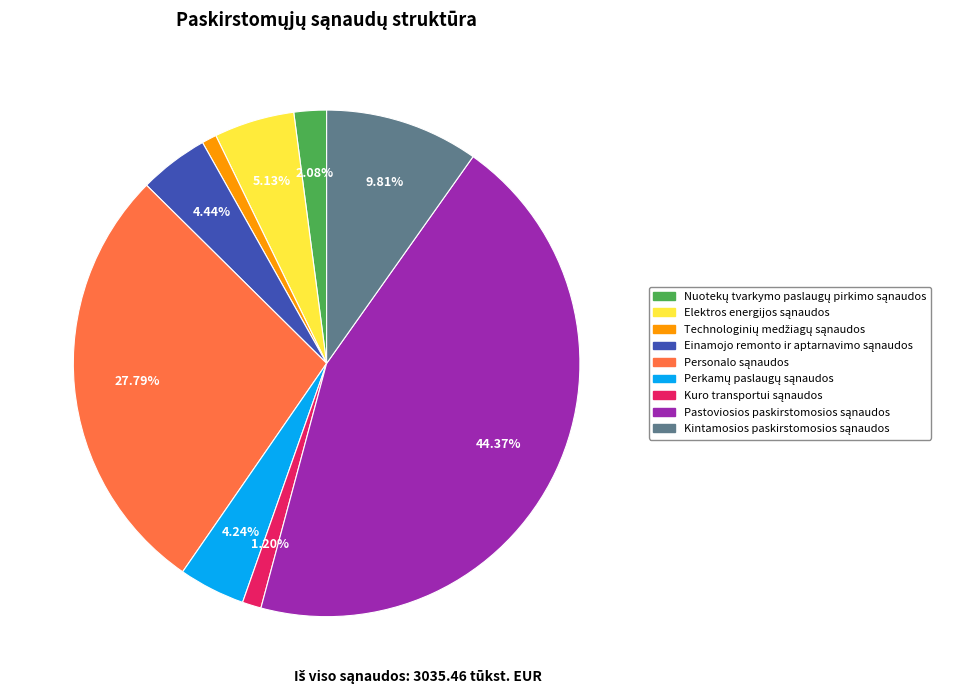

Is there any slice that represents more than half of the pie?

No